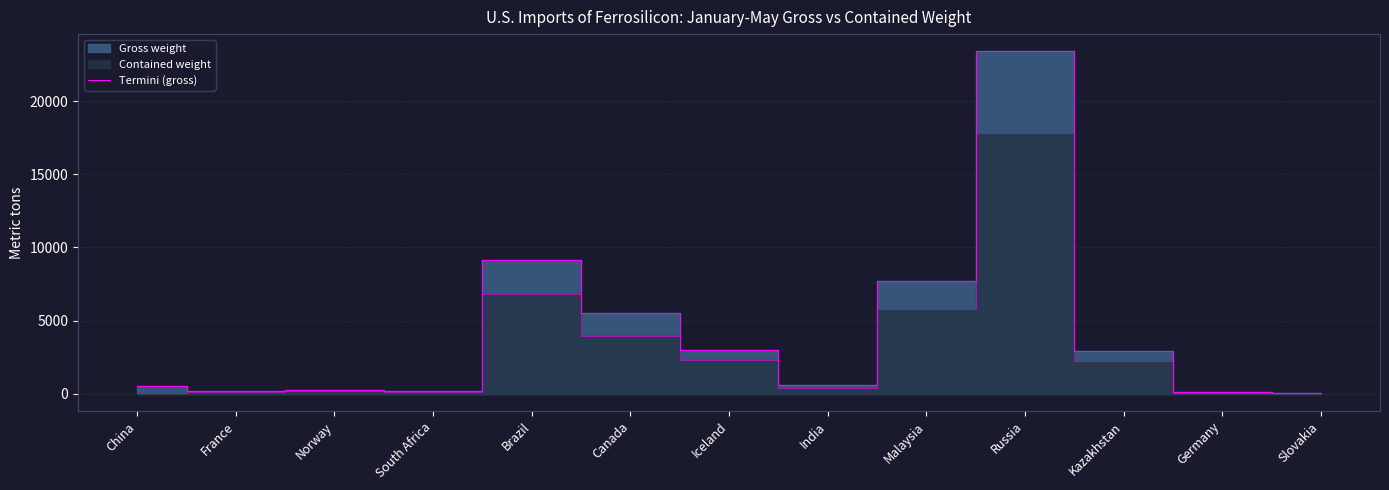

What is the sum of all values?

53661